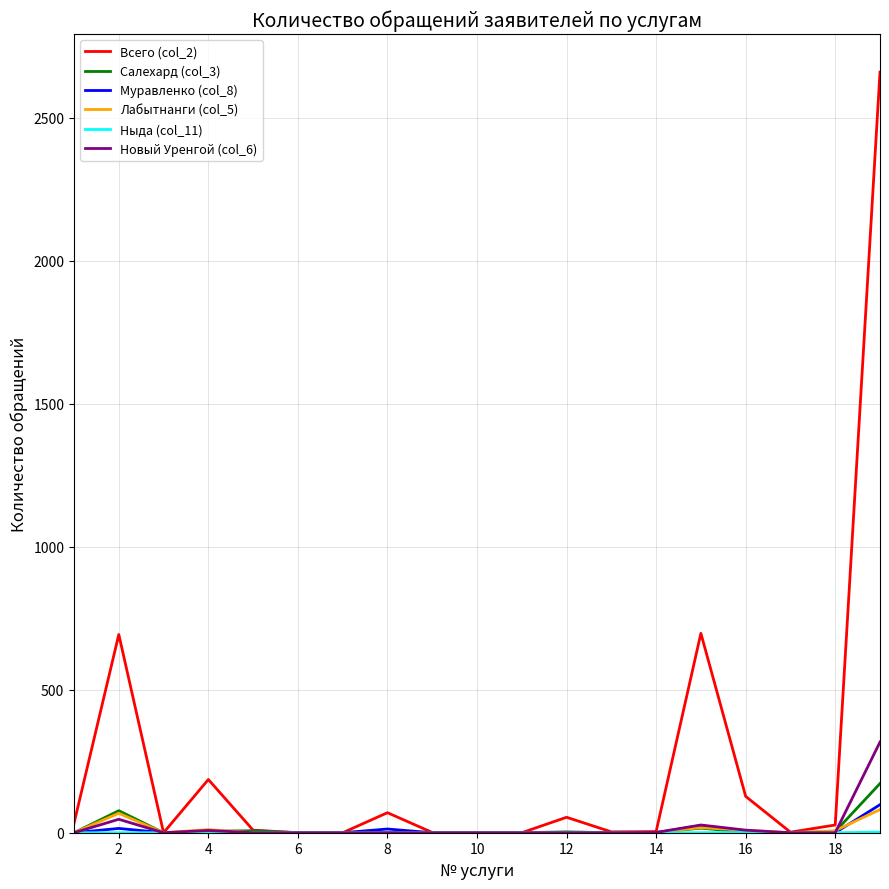

Which series has the largest range (max minus min)?

Всего (col_2)